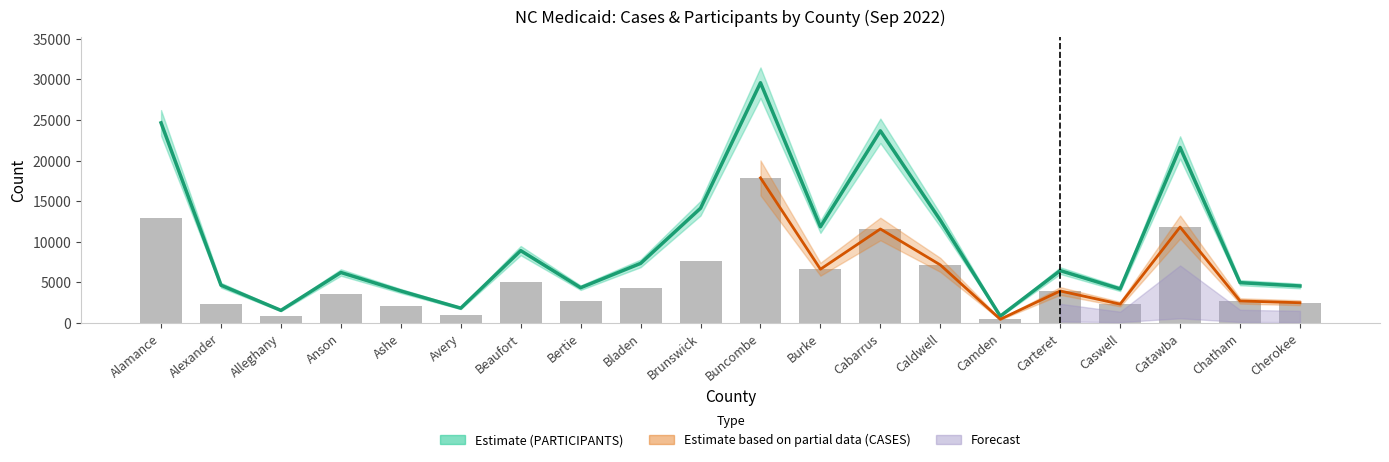

What position from the right is Alexander?

19